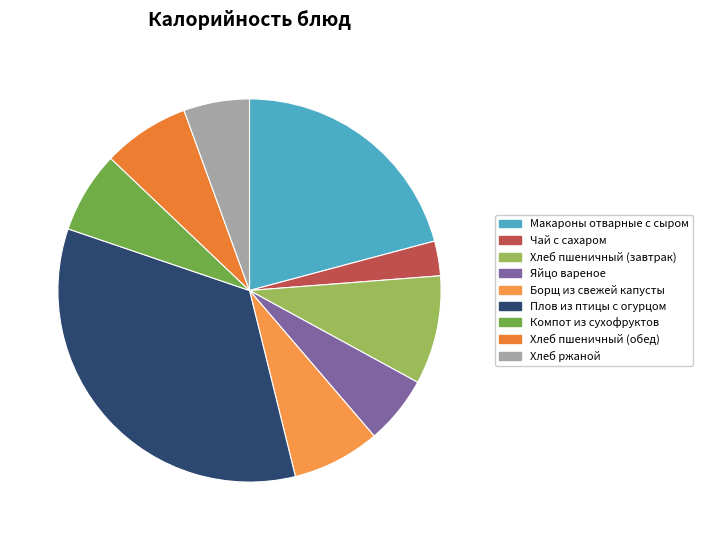

Approximately how many times larger is the value at Борщ из свежей капусты compared to Хлеб пшеничный (завтрак)?

0.8